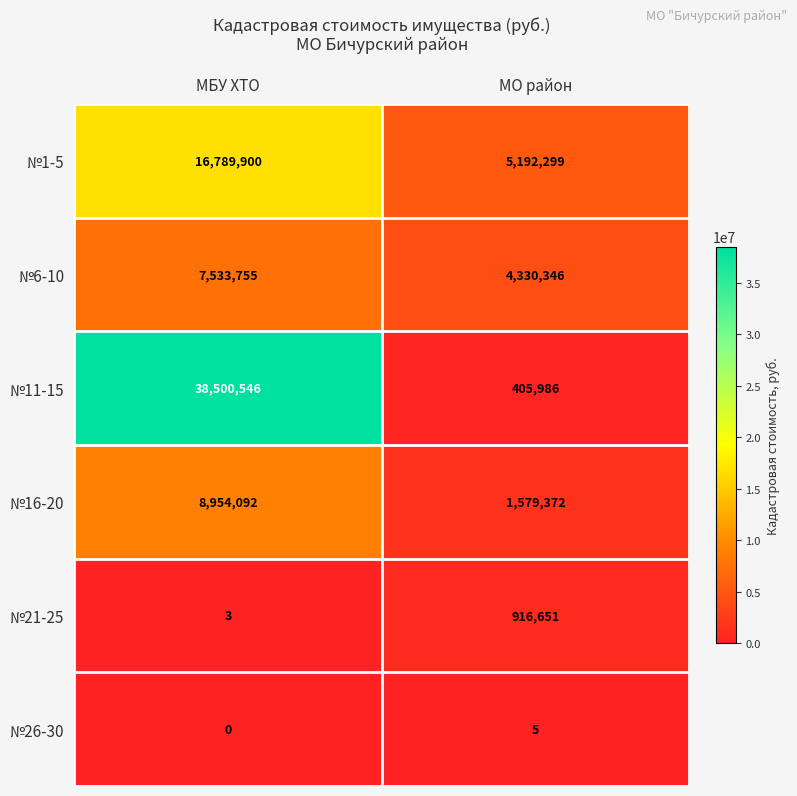

At which category is the sum across all series the highest?

МБУ ХТО